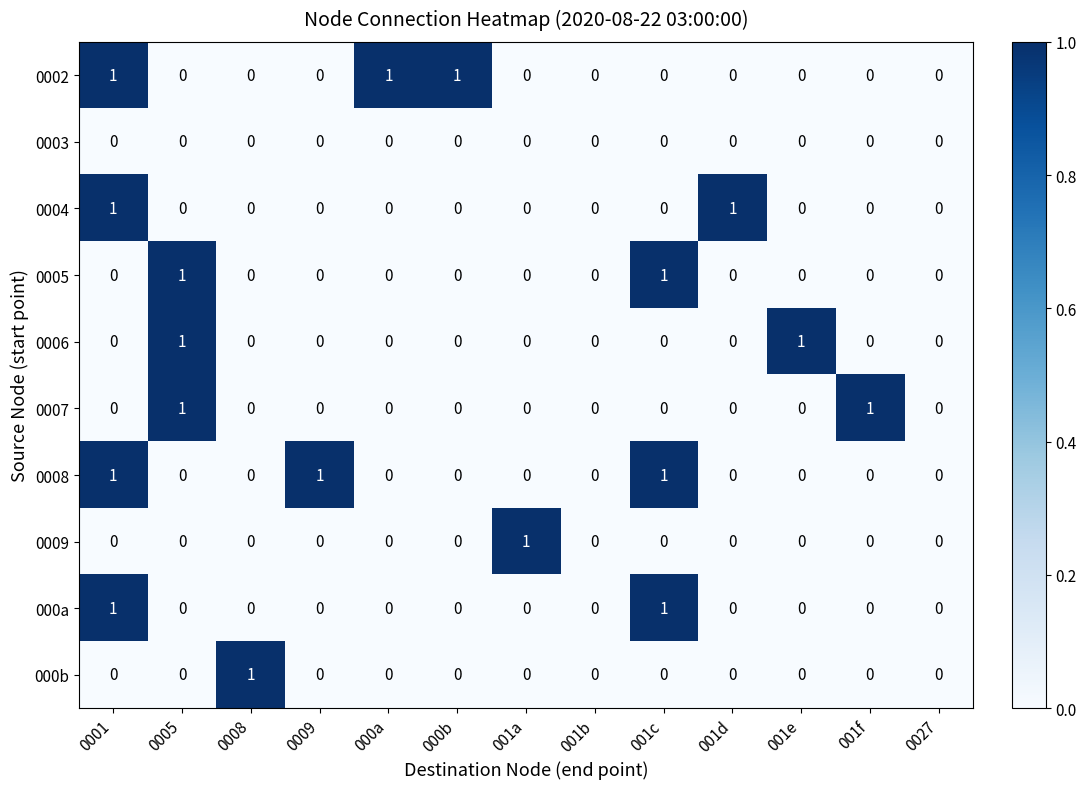

How many data points does each series have?

13